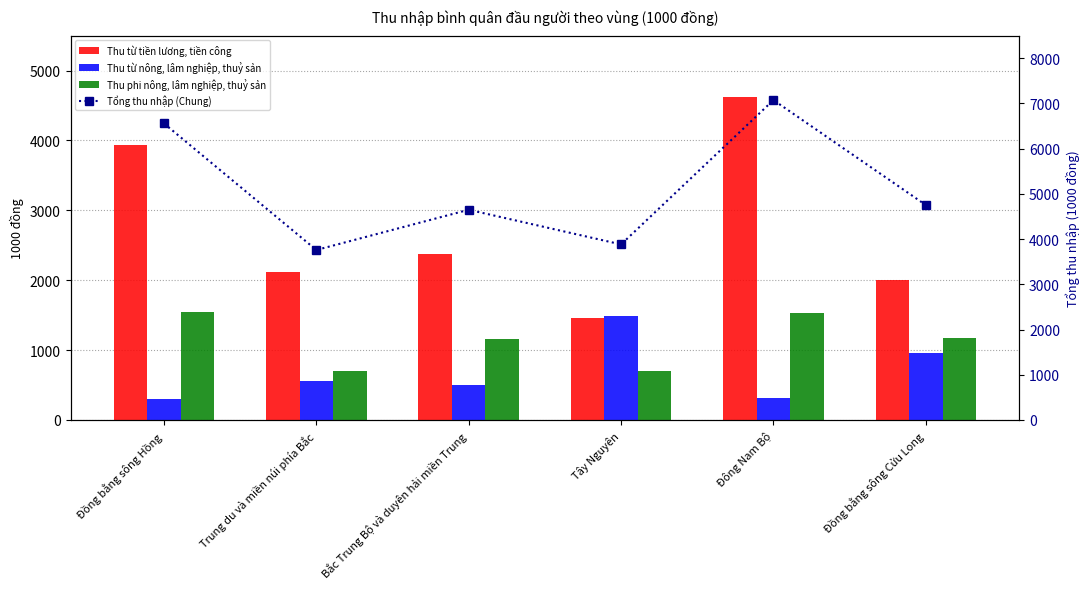

Between Bắc Trung Bộ và duyên hải miền Trung and Đồng bằng sông Cửu Long, which series saw the biggest shift?

Thu từ nông, lâm nghiệp, thuỷ sản